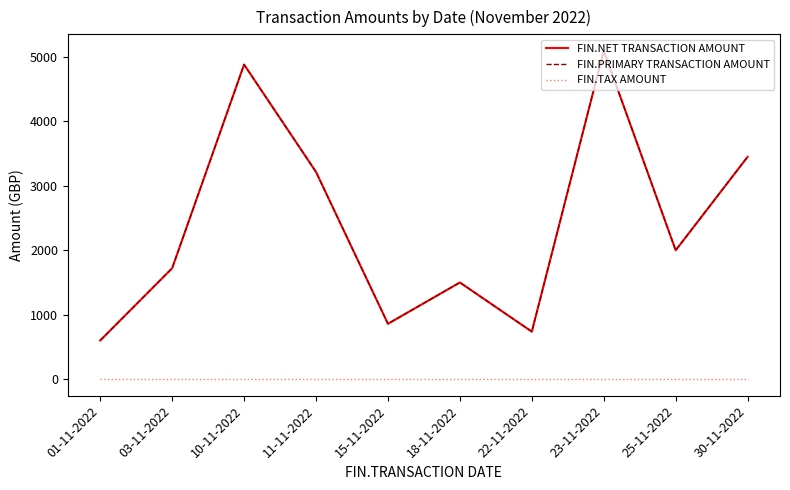

Rank the categories by FIN.PRIMARY TRANSACTION AMOUNT value from lowest to highest.

01-11-2022, 22-11-2022, 15-11-2022, 18-11-2022, 03-11-2022, 25-11-2022, 11-11-2022, 30-11-2022, 10-11-2022, 23-11-2022